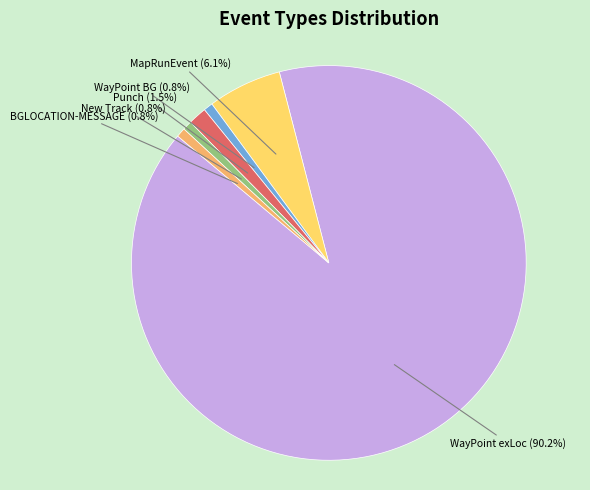

Is it true that WayPoint exLoc is 80% of the pie?

False